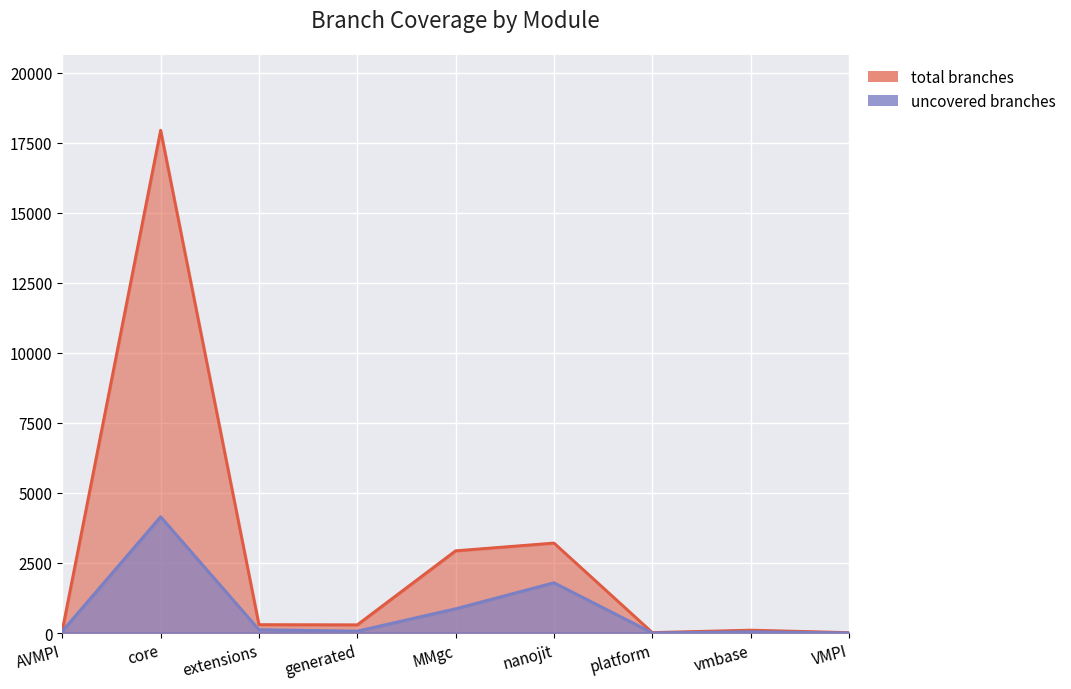

Where is the first local minimum for total branches?

generated